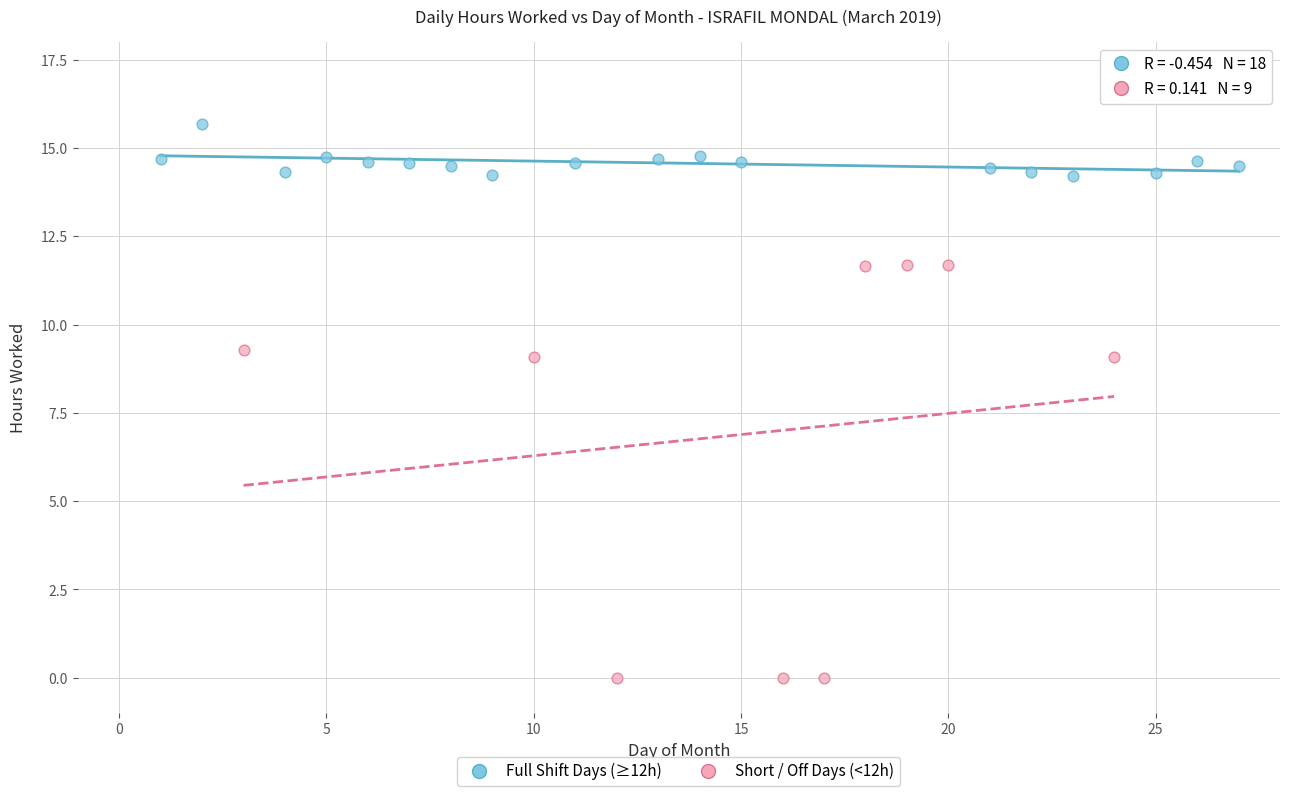

Which series contains the highest Y value?

Full Shift Days (≥12h)